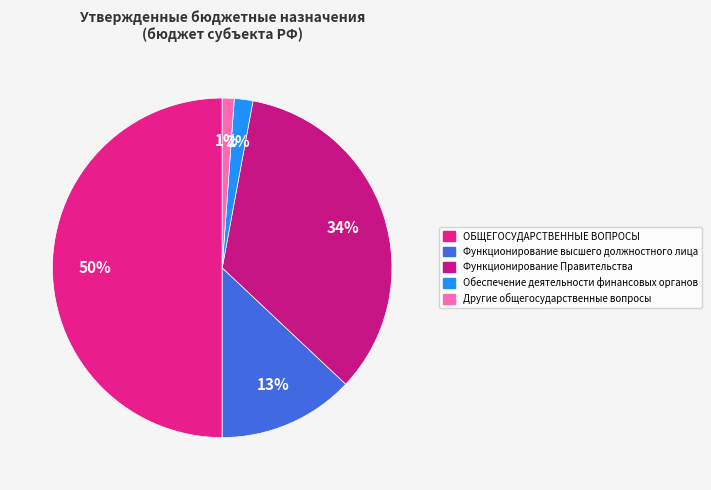

To the nearest percent, what is the combined percentage of ОБЩЕГОСУДАРСТВЕННЫЕ ВОПРОСЫ and Обеспечение деятельности финансовых органов?

52%